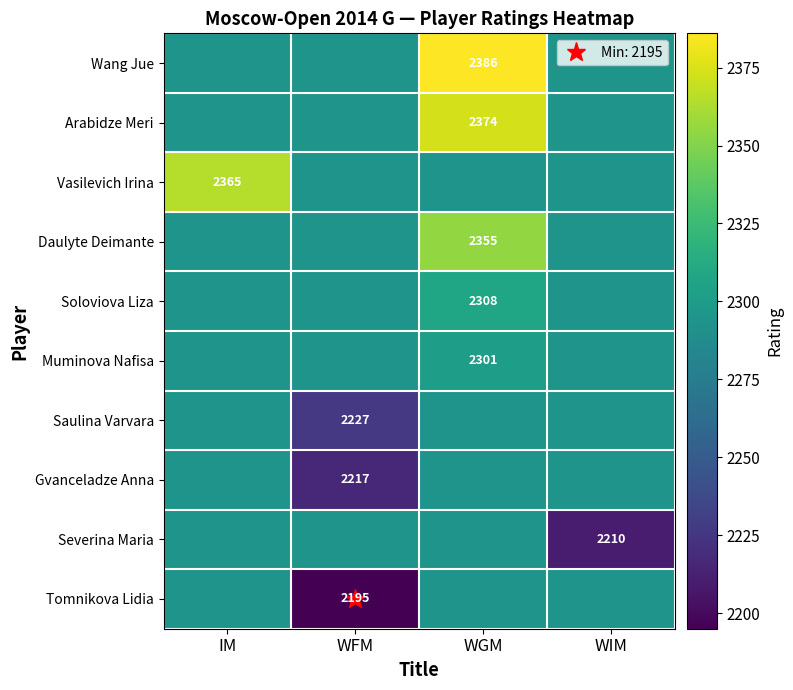

Where does the Gvanceladze Anna series first go above 2293?

IM